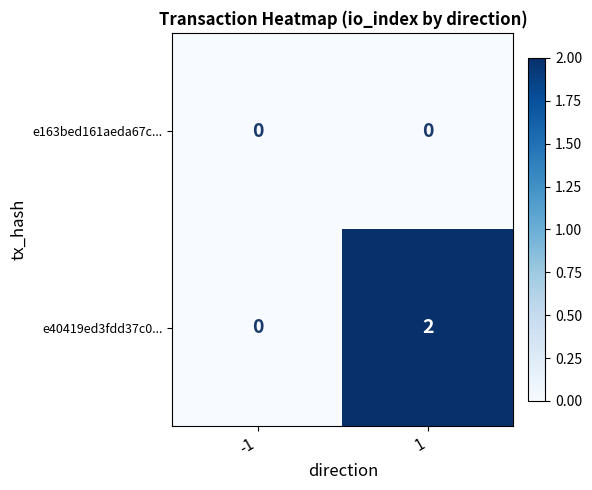

List the series in order of their peak value, highest first.

e40419ed3fdd37c0..., e163bed161aeda67c...